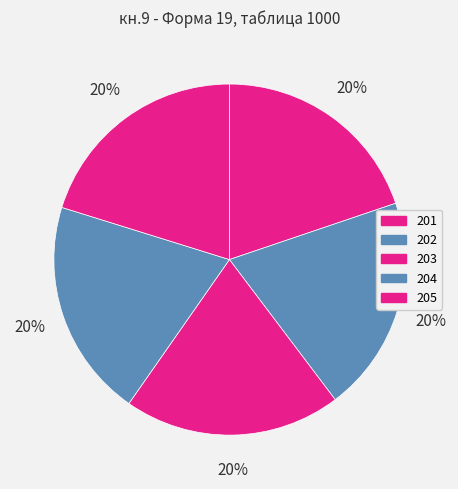

True or false: 202 accounts for 20% of the total.

True